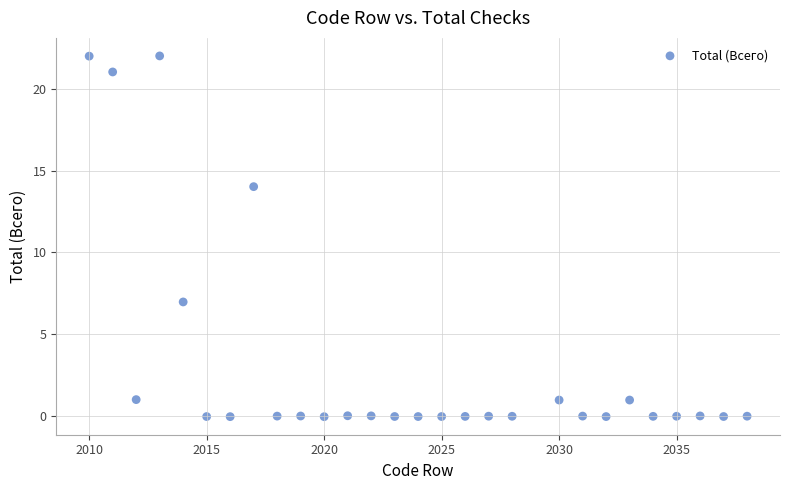

What Y value in the scatter plot is closest to 10?

7.0